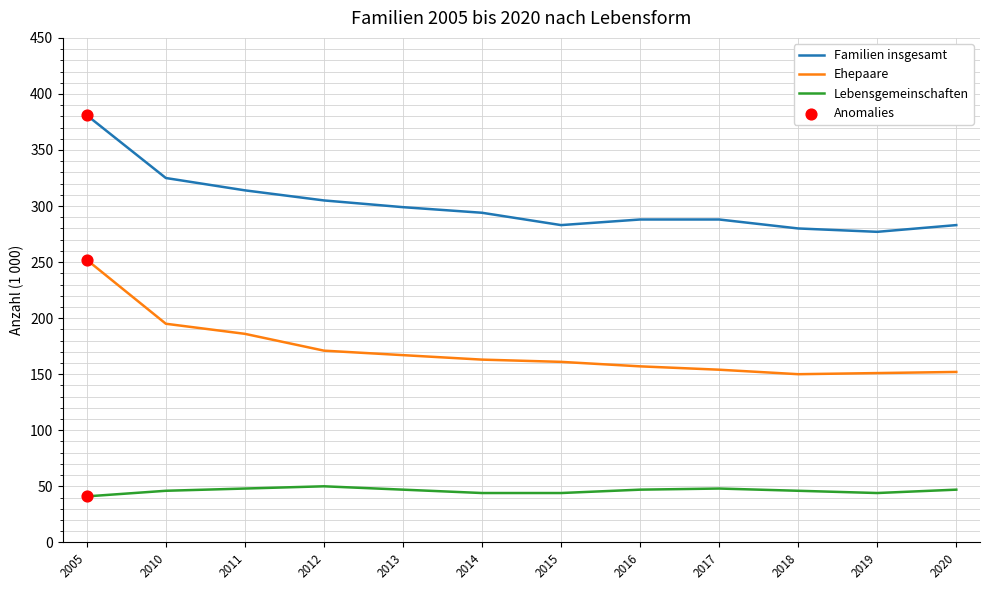

What is the difference between the highest and lowest values at 2019?

233